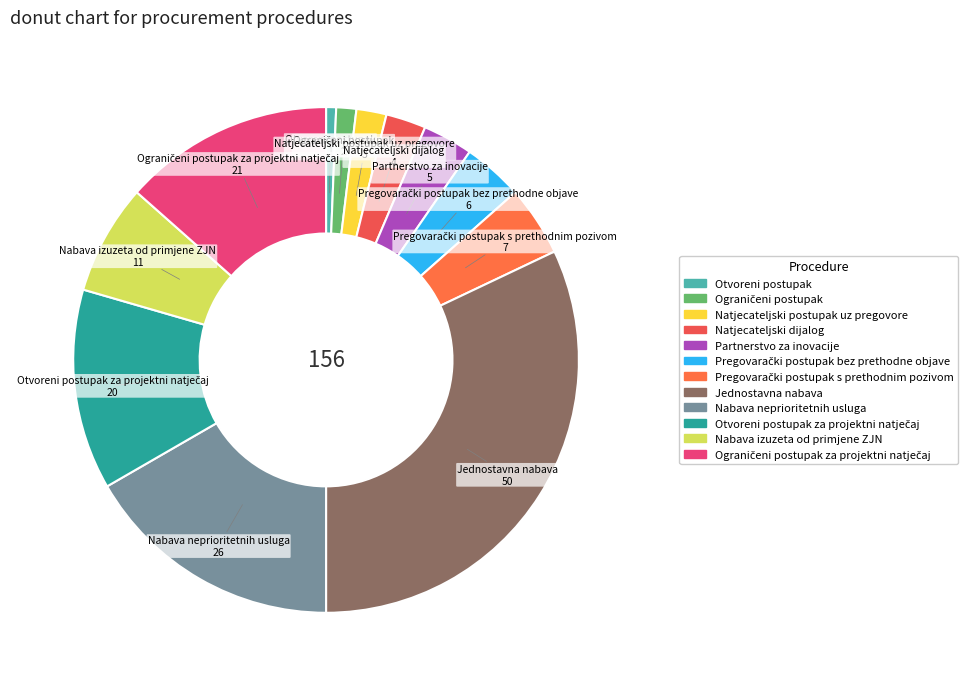

How many segments does this pie chart have?

12